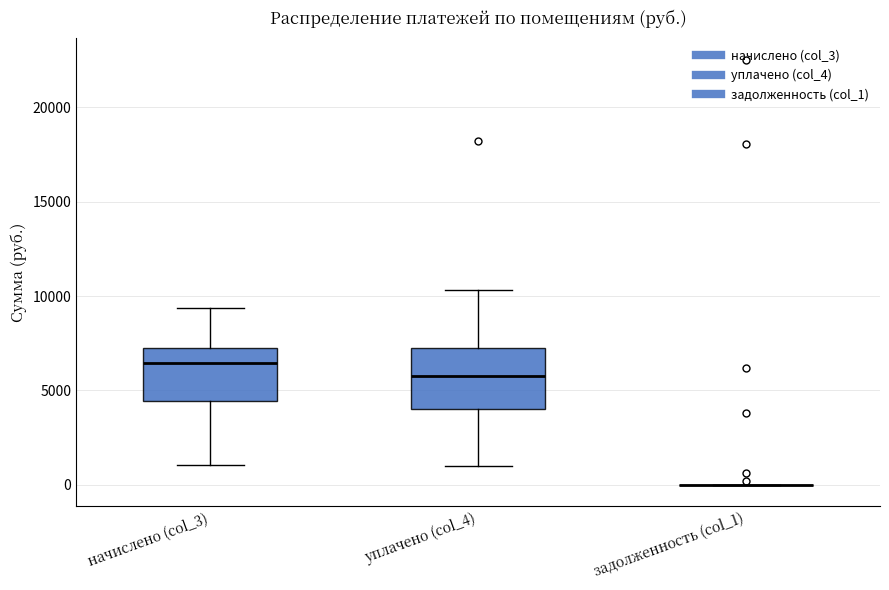

Reading left to right, read every box against the y-axis: the position of its median line, the range the box covers, and the ends of its whiskers. The values are not printed on the chart, so give them approximately, as read against the axis.

начислено (col_3): median 6500, box 4500 to 7000, whiskers 1000 to 9500
уплачено (col_4): median 5500, box 4000 to 7000, whiskers 1000 to 10500
задолженность (col_1): box collapsed to a line at 0, whiskers 0 to 0